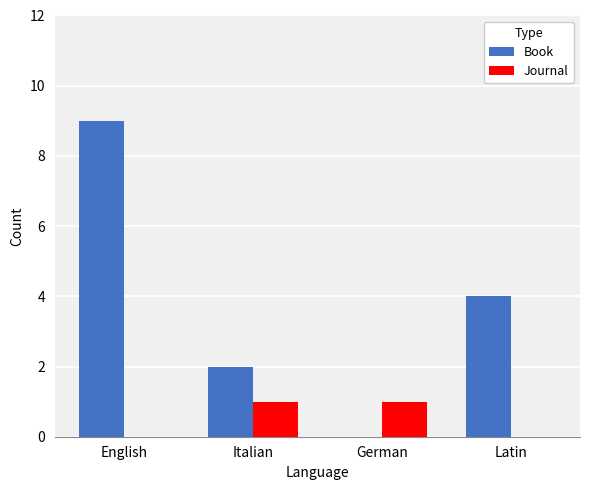

What is the greatest value displayed?

9